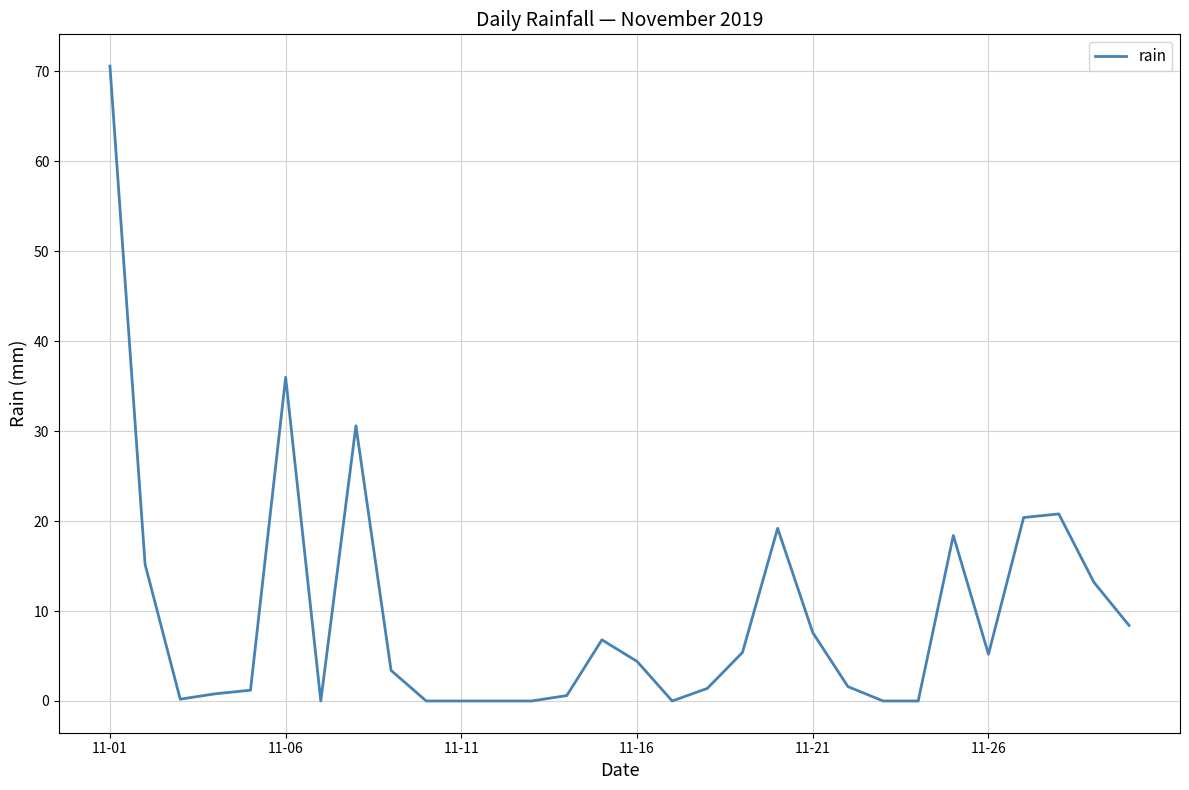

What is the greatest value displayed?

70.6